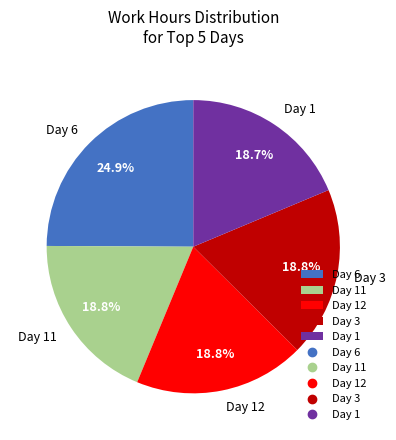

Combined, do Day 3 and Day 11 account for over 50%?

No